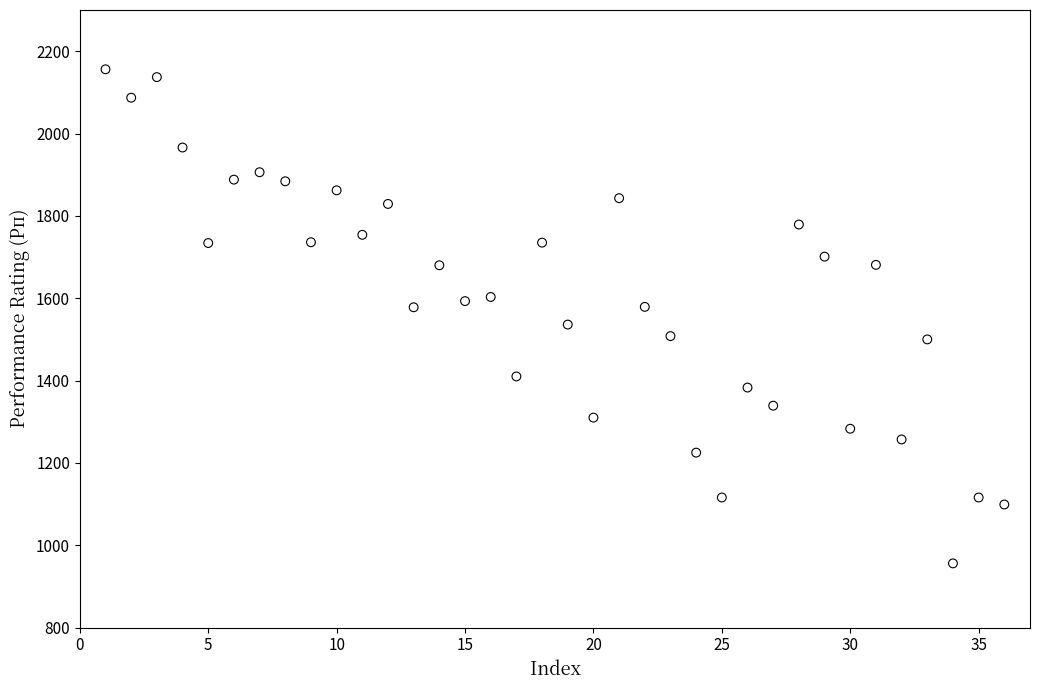

What is the range of X values (max minus min)?

35